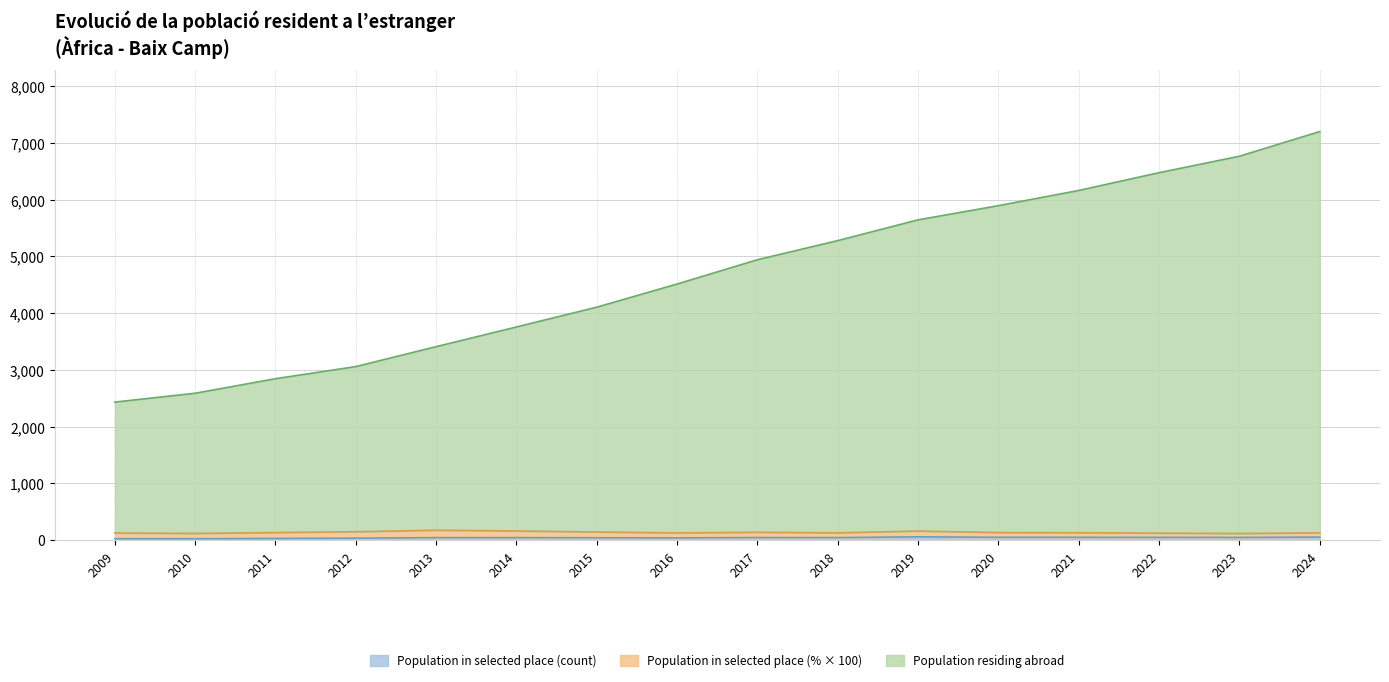

At which label does Population in selected place (count) first exceed 43?

2024